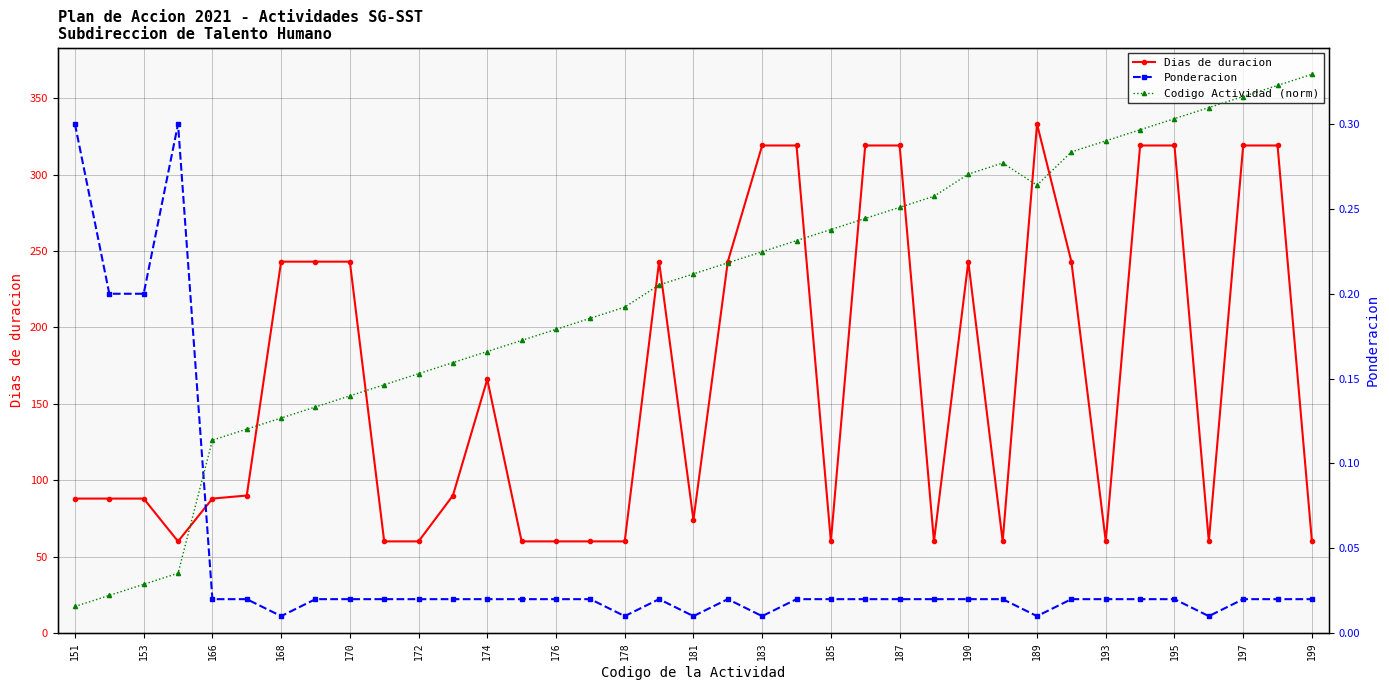

Is it true that Dias de duracion equals 243 at 168?

True